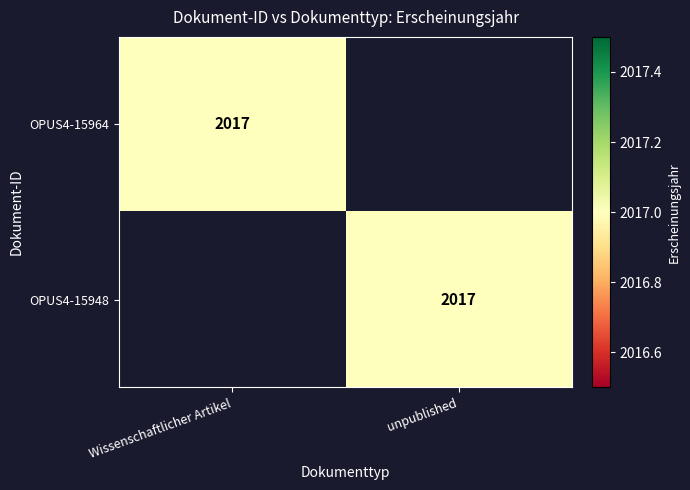

Between Wissenschaftlicher Artikel and unpublished, which is larger?

Wissenschaftlicher Artikel